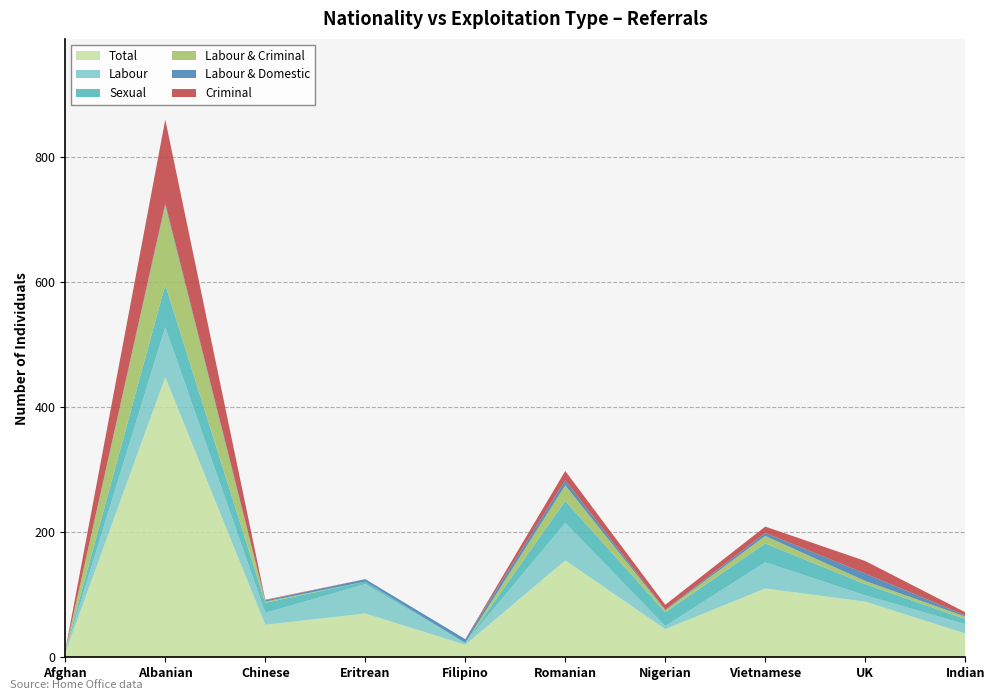

Reading left to right, transcribe all the data shown in this chart.

Total: 7	448	52	70	20	155	45	110	89	38
Labour: 2	80	19	47	3	60	5	42	10	15
Sexual: 1	68	16	4	0	35	22	30	18	8
Labour & Criminal: 0	127	2	0	0	25	3	12	5	4
Labour & Domestic: 0	3	2	4	6	8	1	5	12	2
Criminal: 1	134	1	0	0	15	8	10	20	5